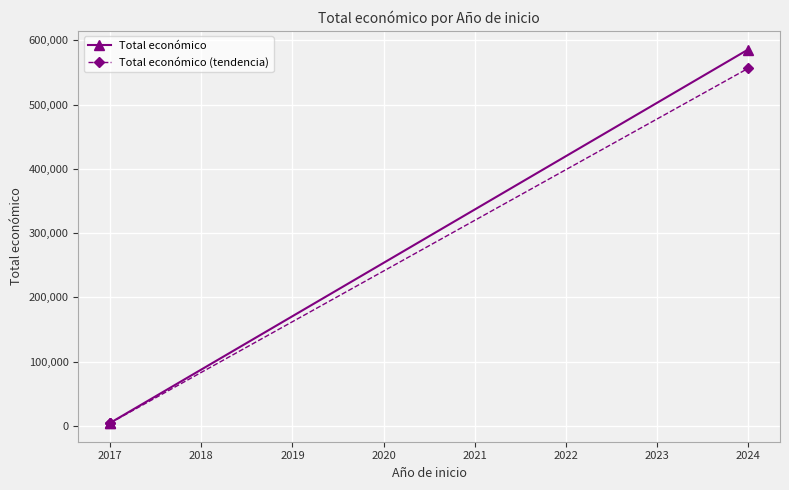

Is this an area chart (filled region under the line)?

No